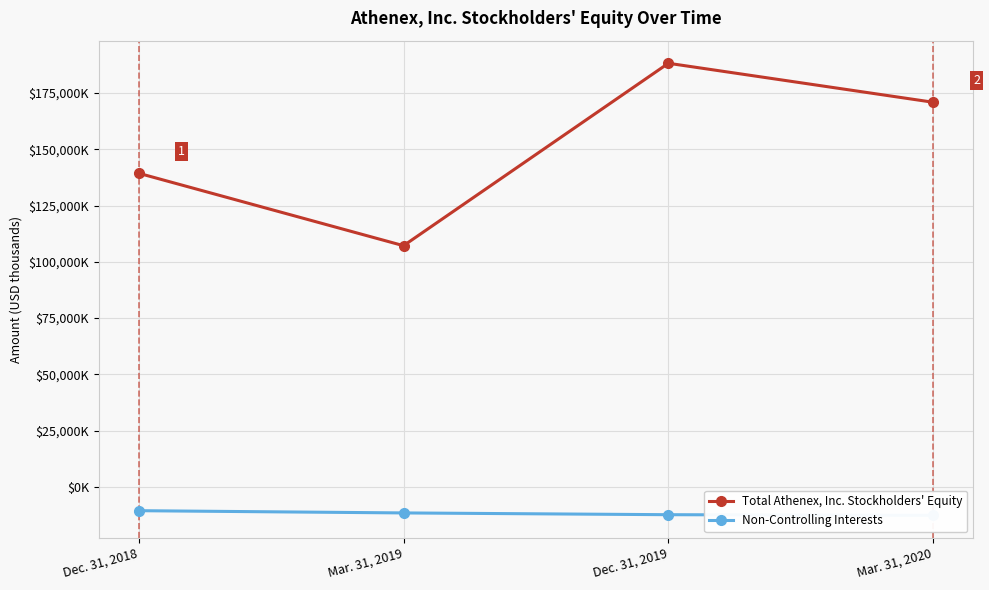

How many lines are shown in the chart?

2